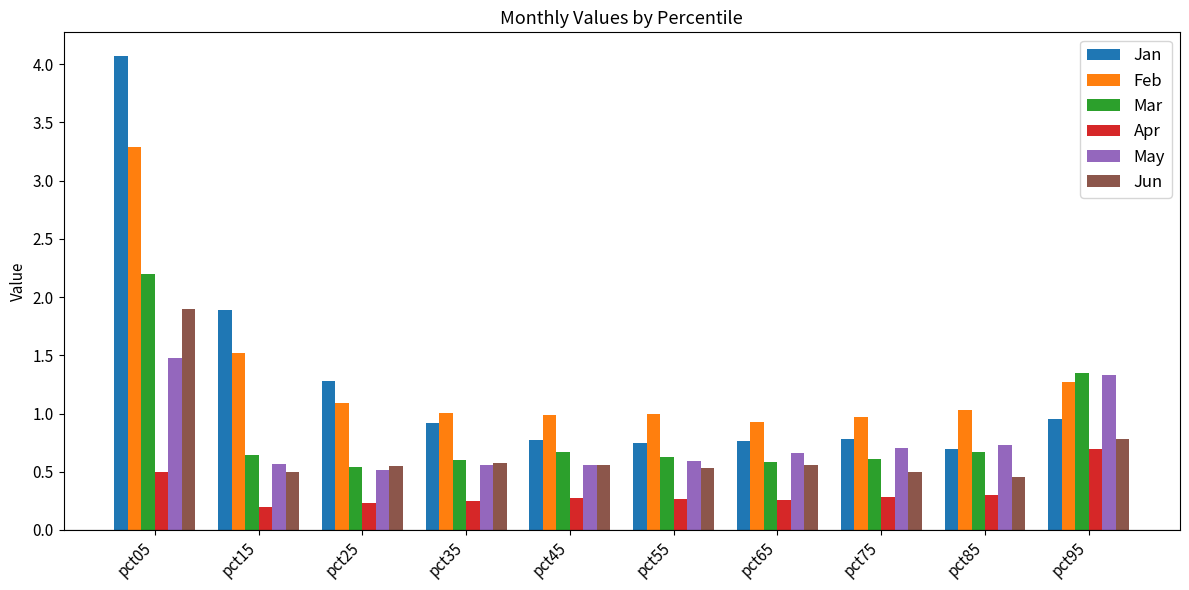

What value does the Jan series have at pct05?

4.1